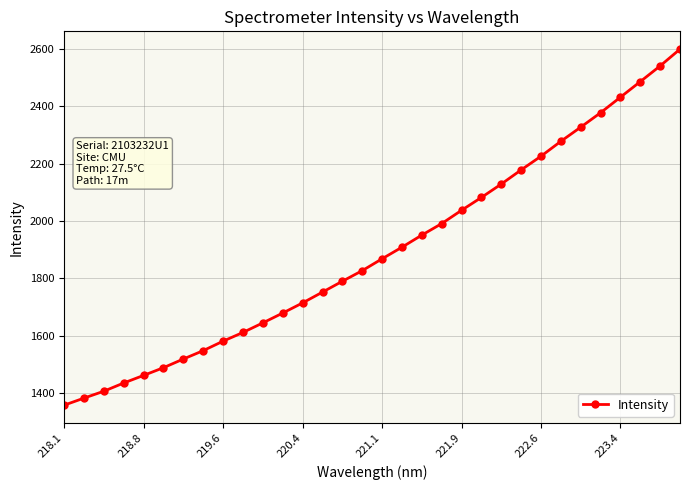

What is the value of the 31st point from the left?

2540.3